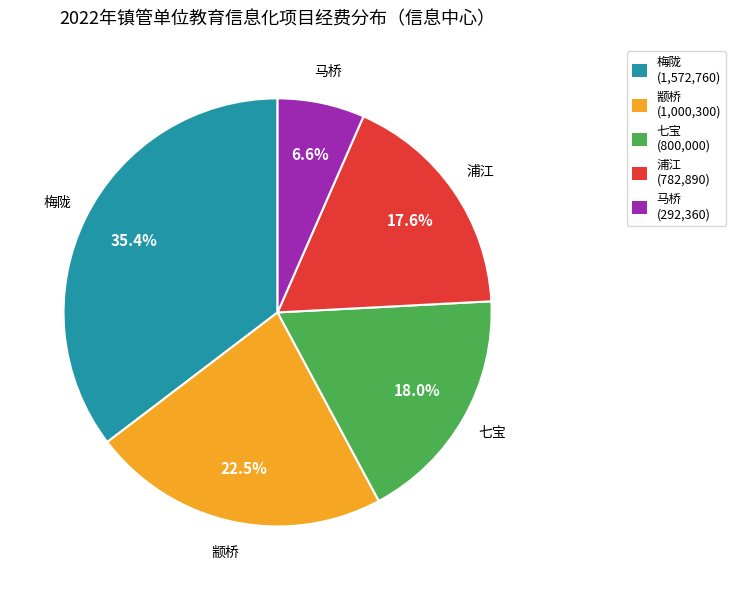

To the nearest percent, what is the difference between the largest and smallest slice percentages?

29%